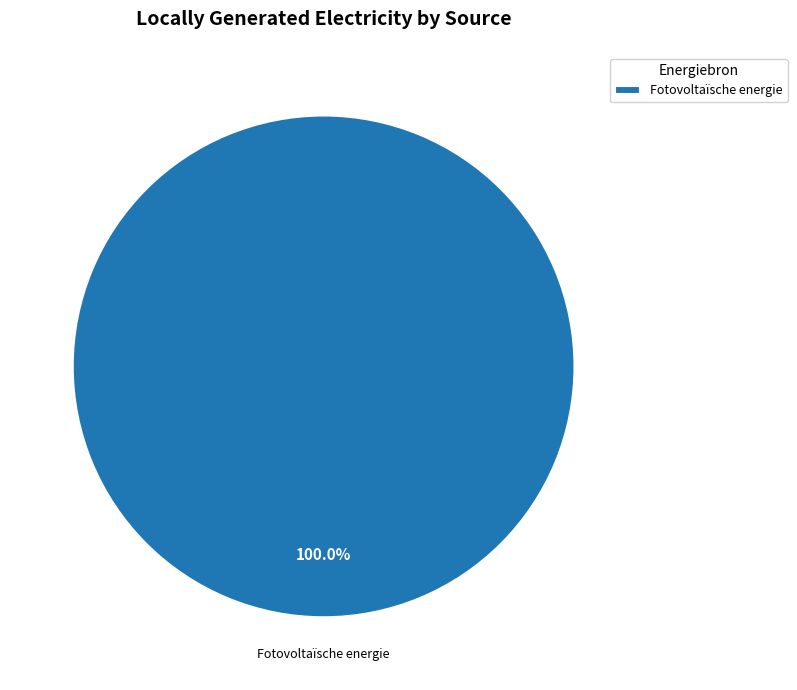

Rank the categories by value from lowest to highest.

Fotovoltaïsche energie